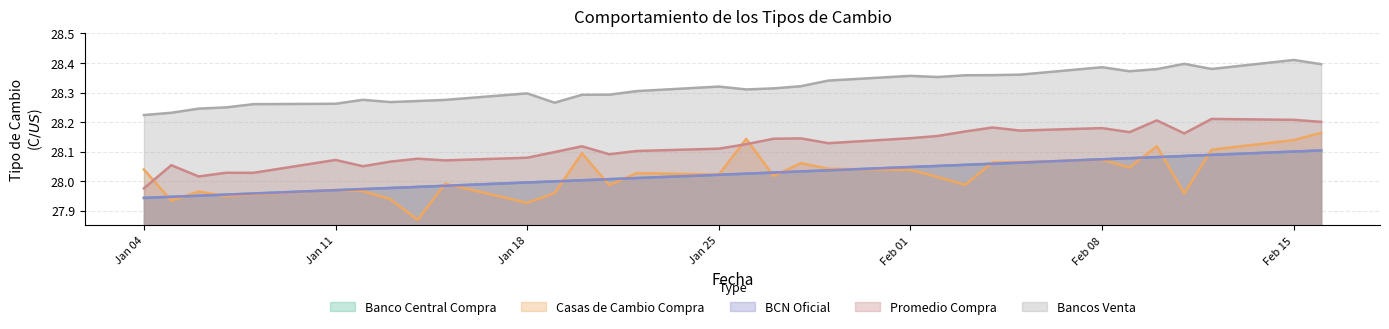

Does the chart display data point markers on the line(s)?

No